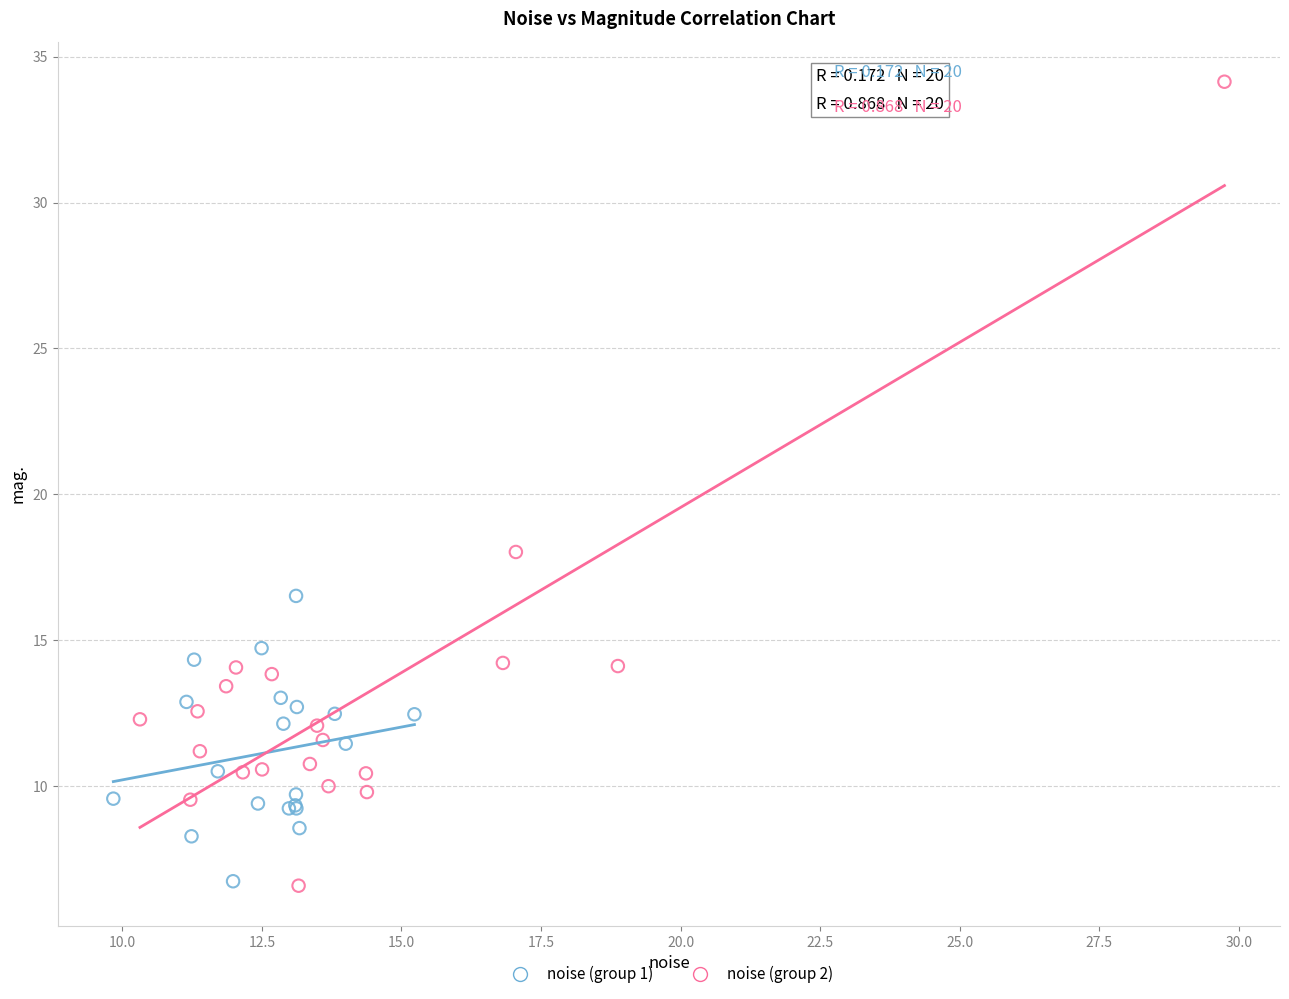

Which series has the widest spread of Y values?

noise (group 2)